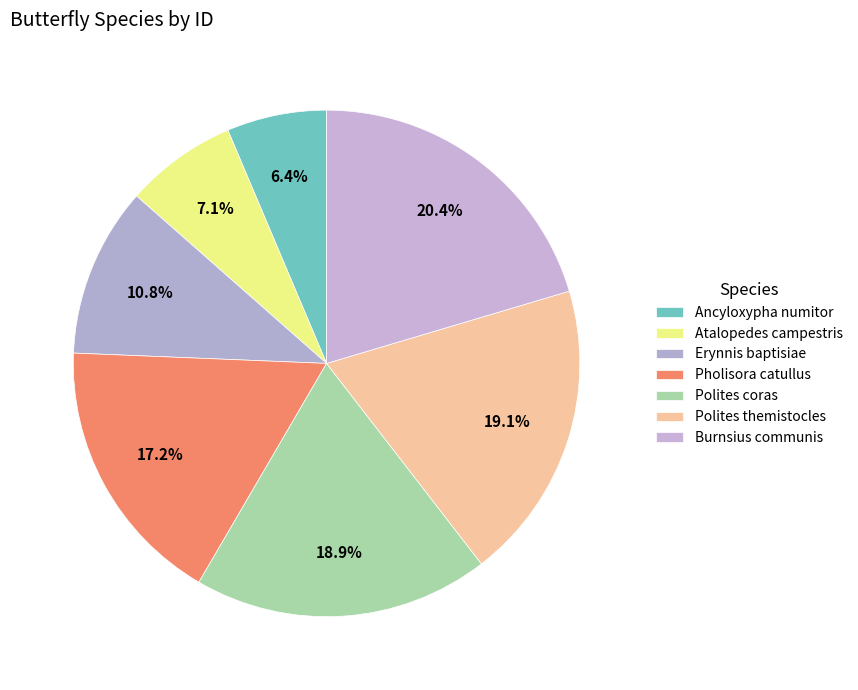

How many segments does this pie chart have?

7